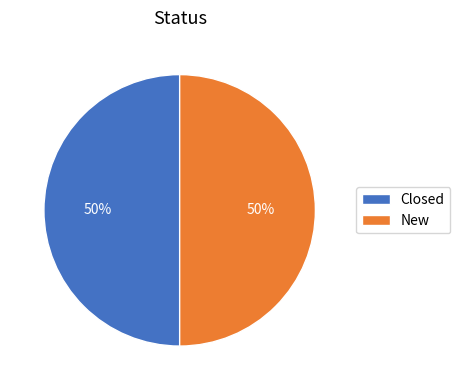

How many segments does this pie chart have?

2